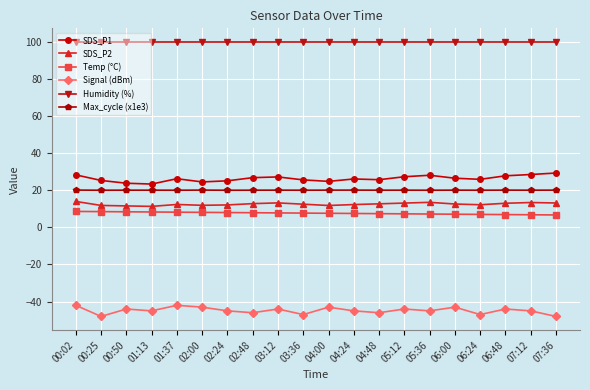

What is the total value across all series at 02:24?

120.1